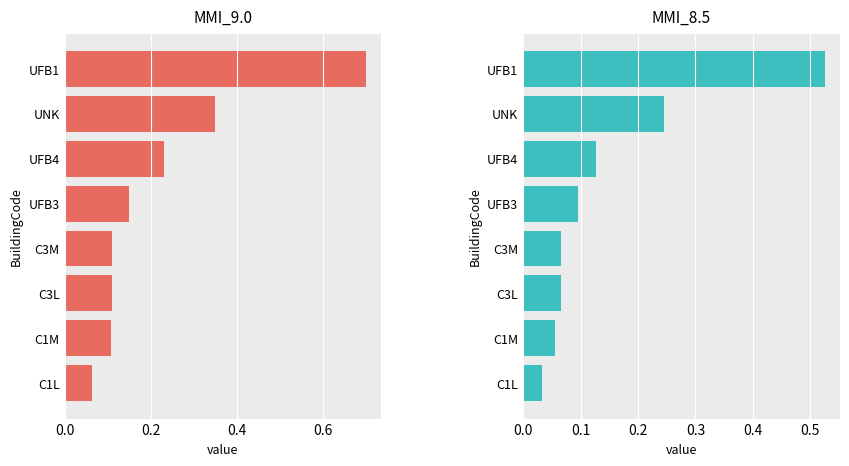

What are all the series names shown in the legend?

MMI_9.0, MMI_8.5